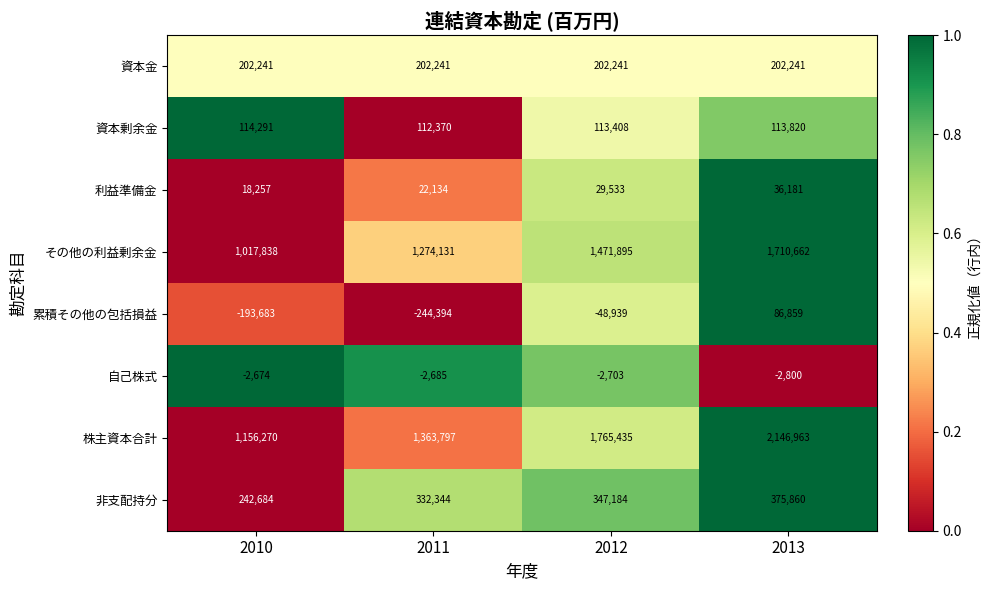

At which label does 累積その他の包括損益 reach its peak?

2013